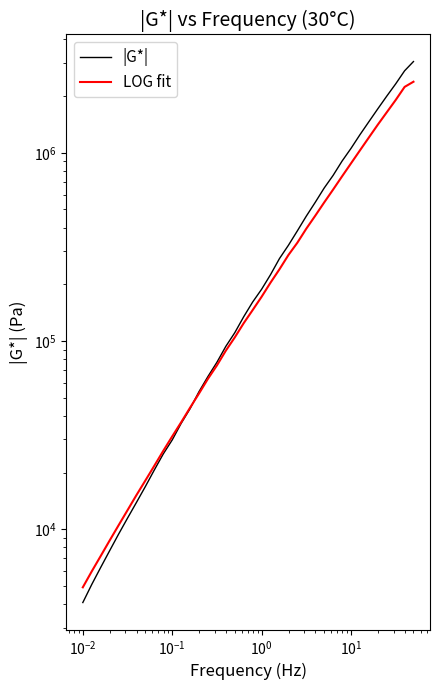

Is it true that LOG fit equals 309430.5 at 28?

False